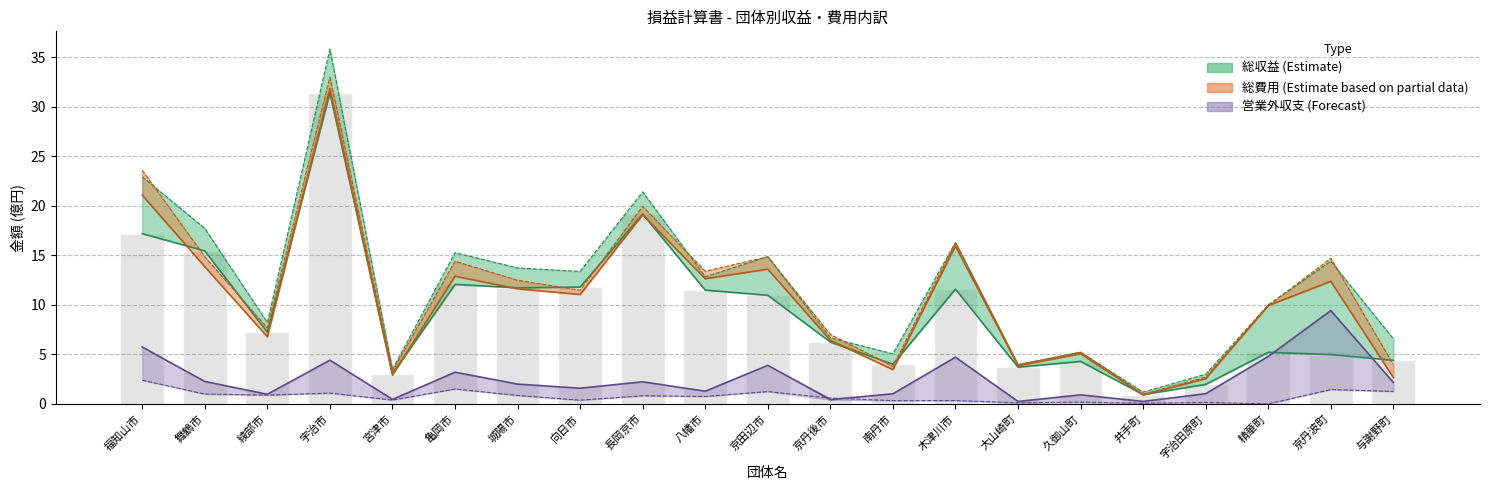

At which category is the sum across all series the highest?

宇治市